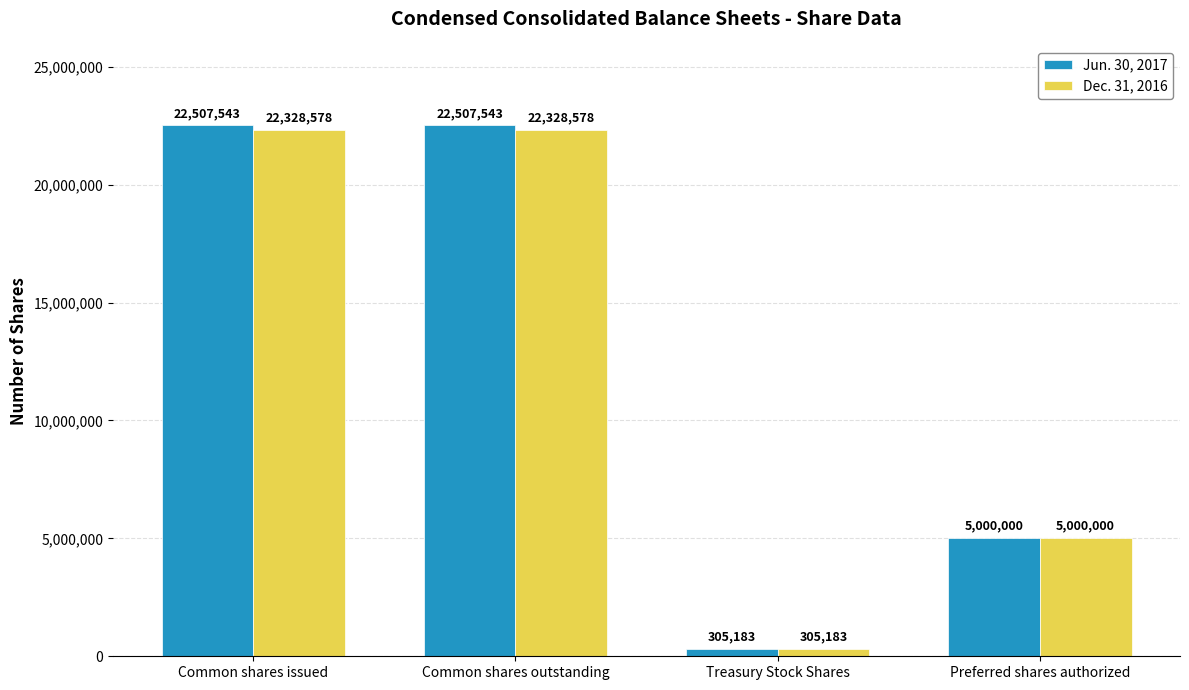

At Common shares issued, list the series in order from smallest to largest.

Dec. 31, 2016, Jun. 30, 2017